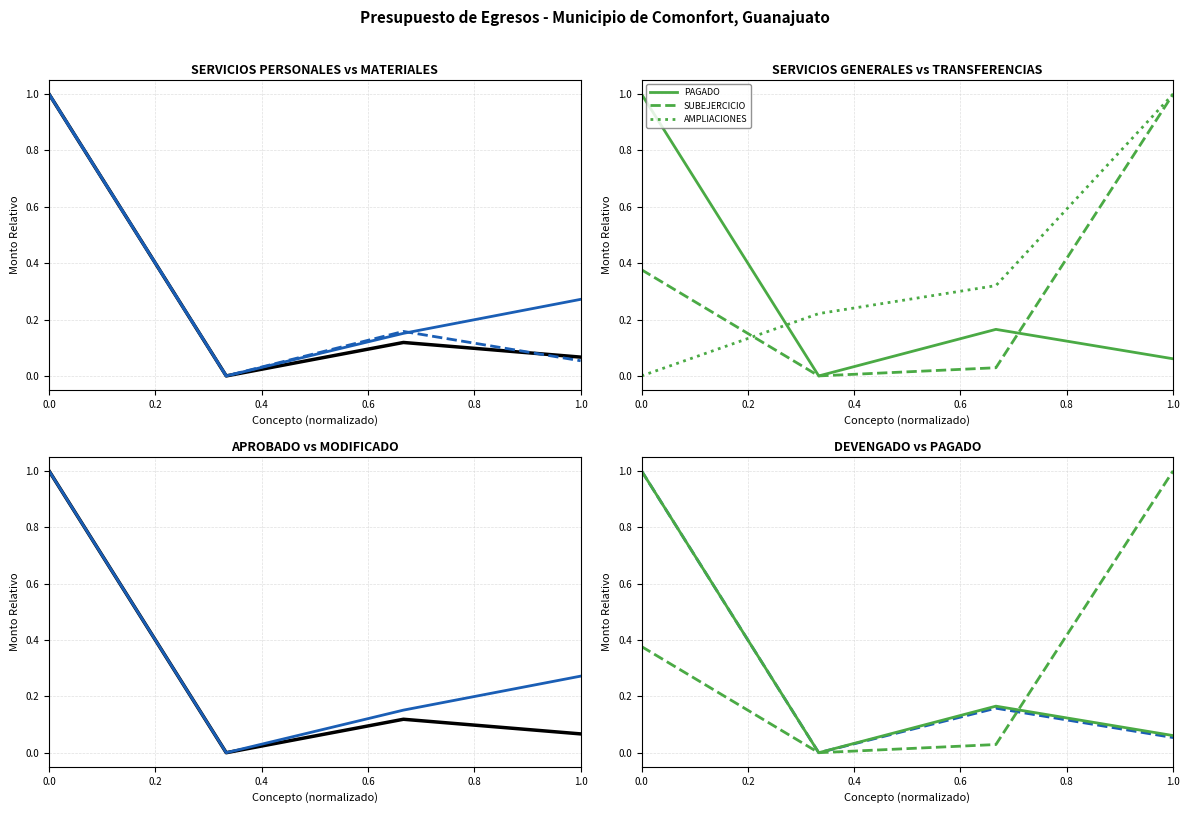

At how many categories does at least one series exceed 0?

4